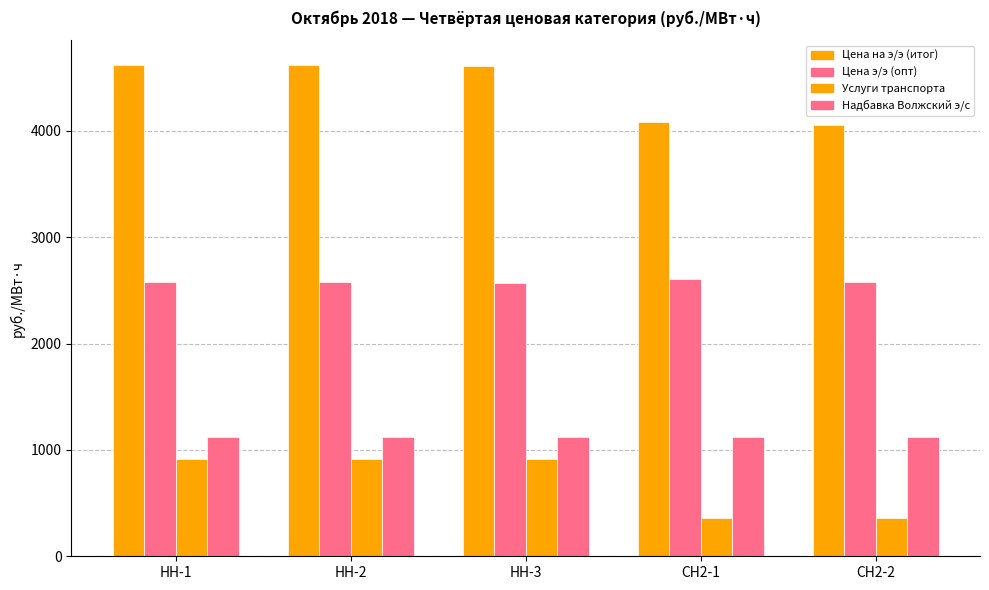

How many series are shown in this chart?

4